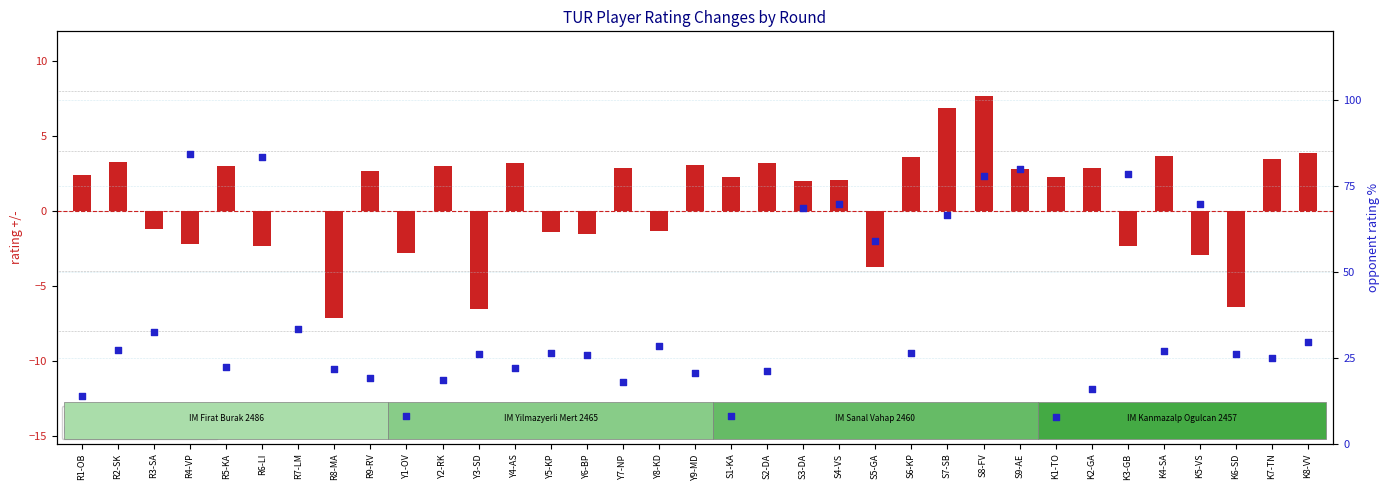

At how many categories does at least one series exceed 80?

2